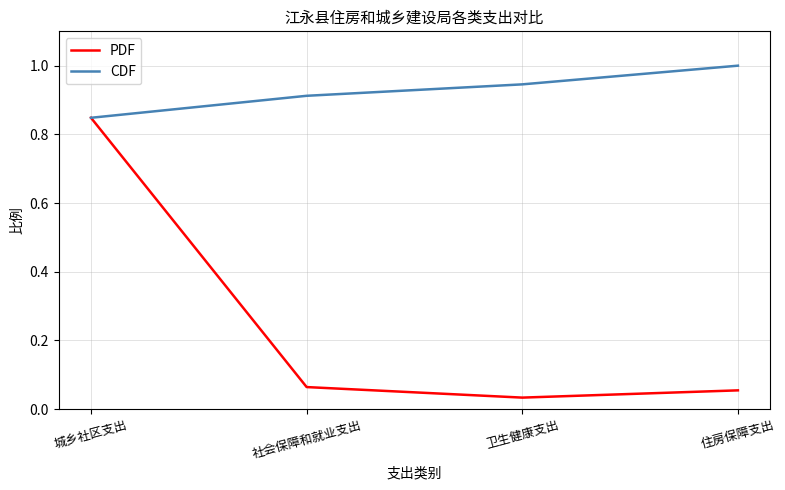

What is the highest value of the CDF series?

1.0